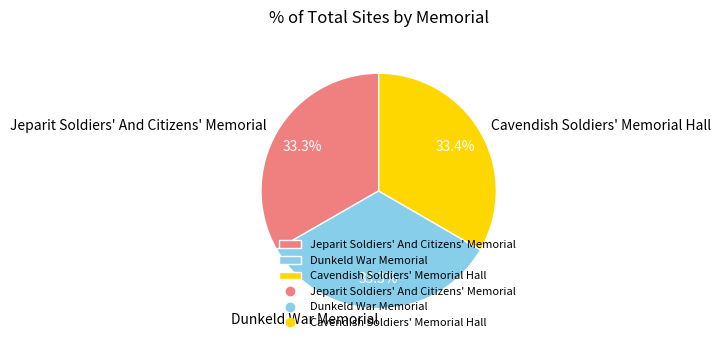

What percentage is the Cavendish Soldiers' Memorial Hall slice, to the nearest percent?

33%